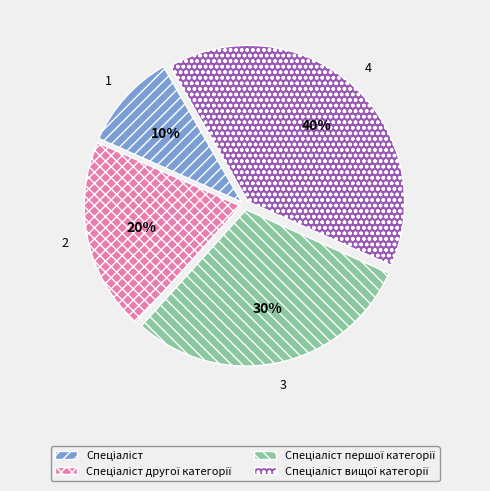

How many segments does this pie chart have?

4